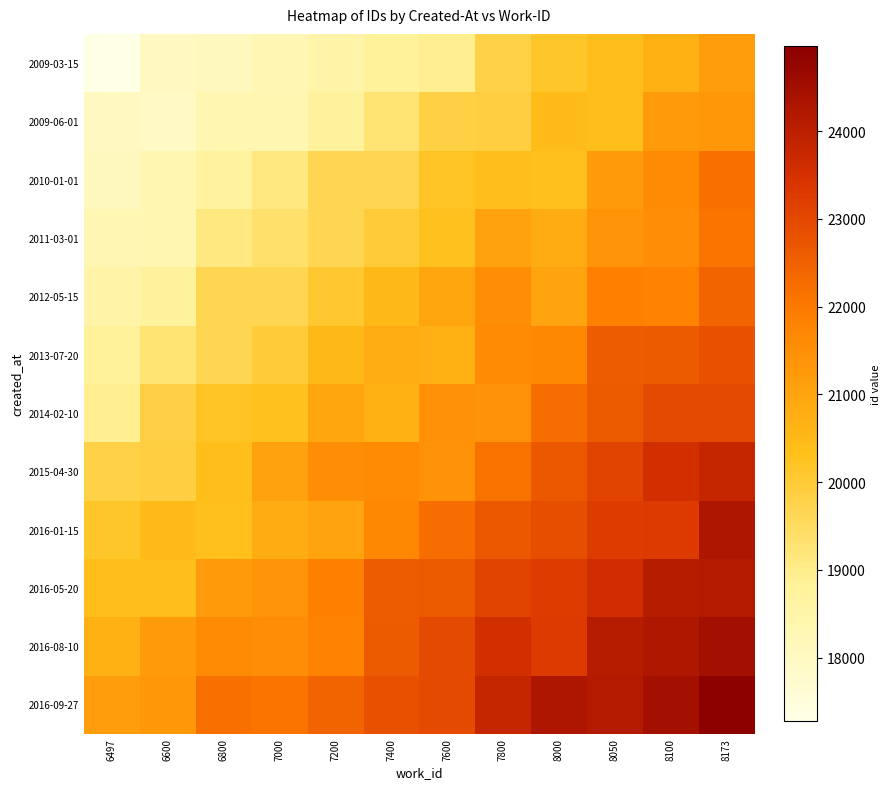

What is the greatest value displayed?

24964.0